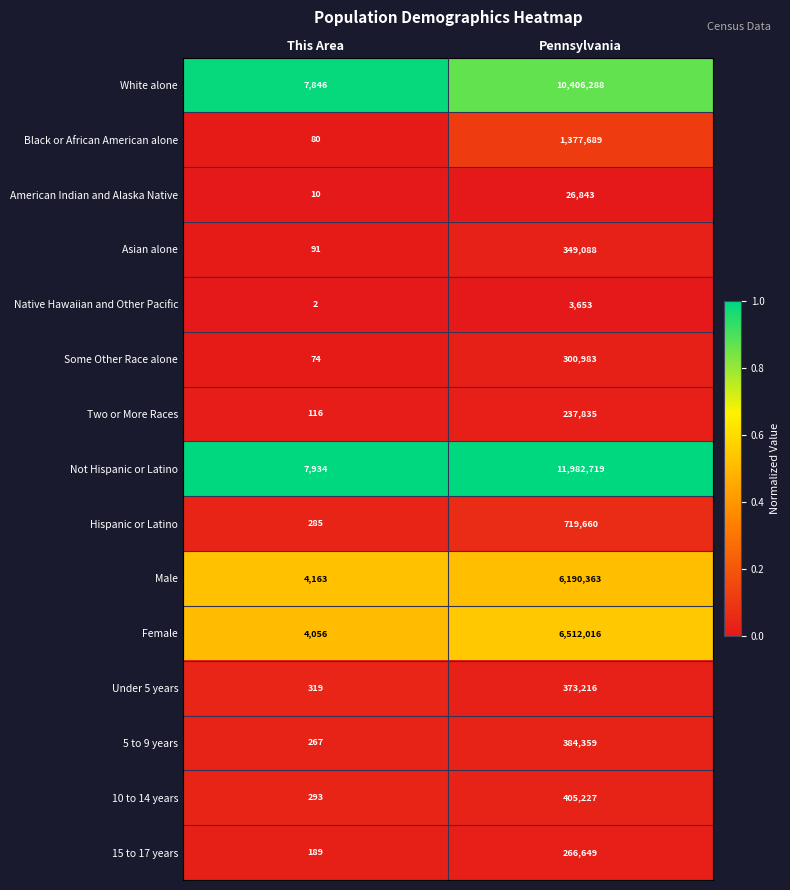

The Some Other Race alone series shows 118 at This Area. True or false?

False